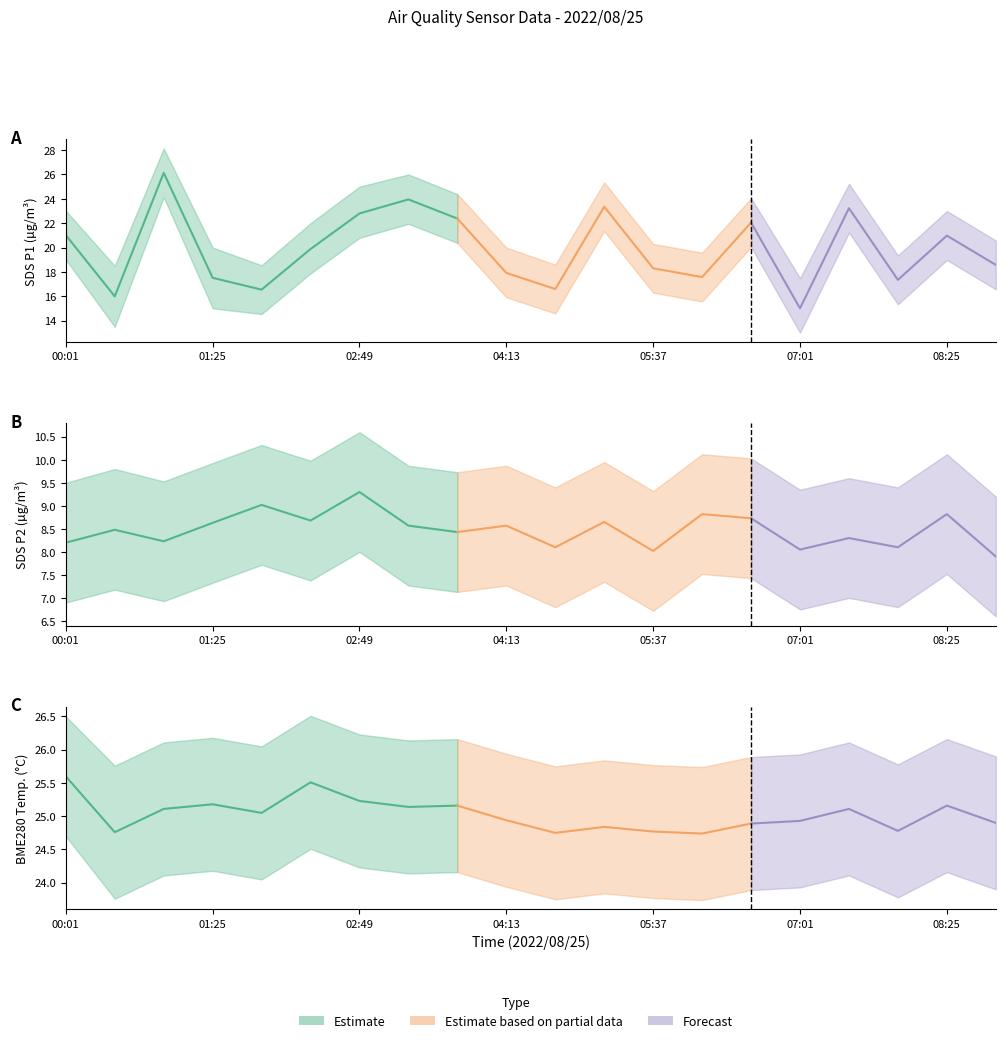

Reading left to right, transcribe all the data shown in this chart.

SDS_P1: 21.0	16.0	26.1	17.5	16.6	19.9	22.8	23.9	22.4	17.9	16.6	23.4	18.3	17.6	22.1	15.0	23.2	17.4	21.0	18.6
SDS_P2: 8.2	8.5	8.2	8.6	9.0	8.7	9.3	8.6	8.4	8.6	8.1	8.7	8.0	8.8	8.7	8.1	8.3	8.1	8.8	7.9
BME280_temperature: 25.6	24.8	25.1	25.2	25.1	25.5	25.2	25.1	25.2	24.9	24.8	24.8	24.8	24.7	24.9	24.9	25.1	24.8	25.2	24.9